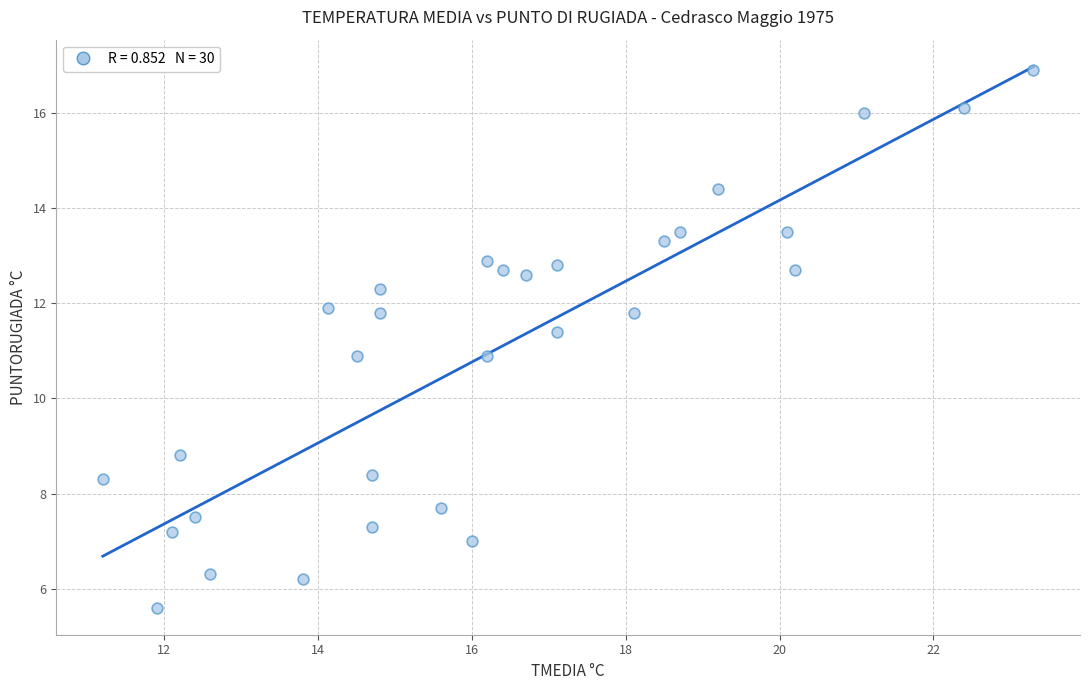

What is the range of X values (max minus min)?

12.1